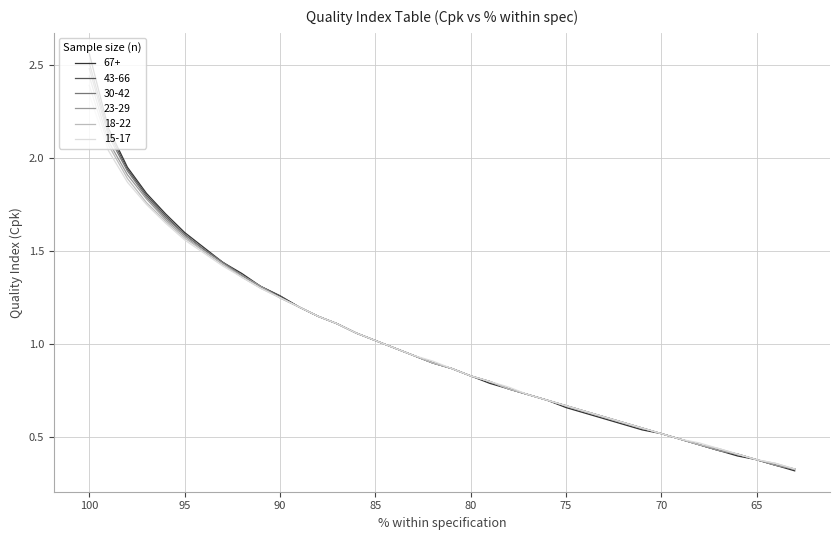

List the series in order of their peak value, highest first.

67+, 43-66, 30-42, 23-29, 18-22, 15-17